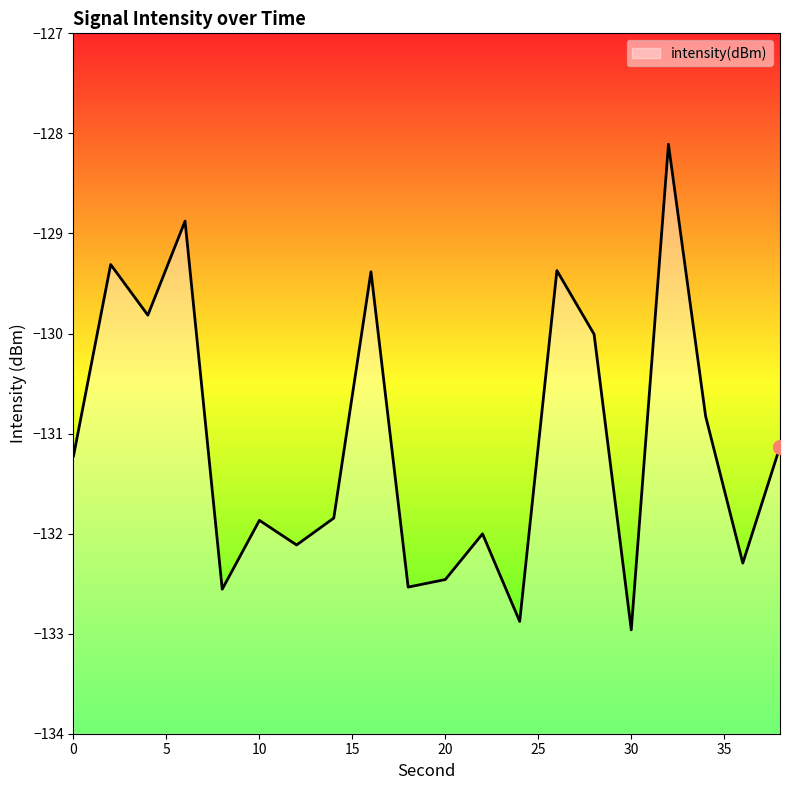

At which label does the data first exceed -131?

2